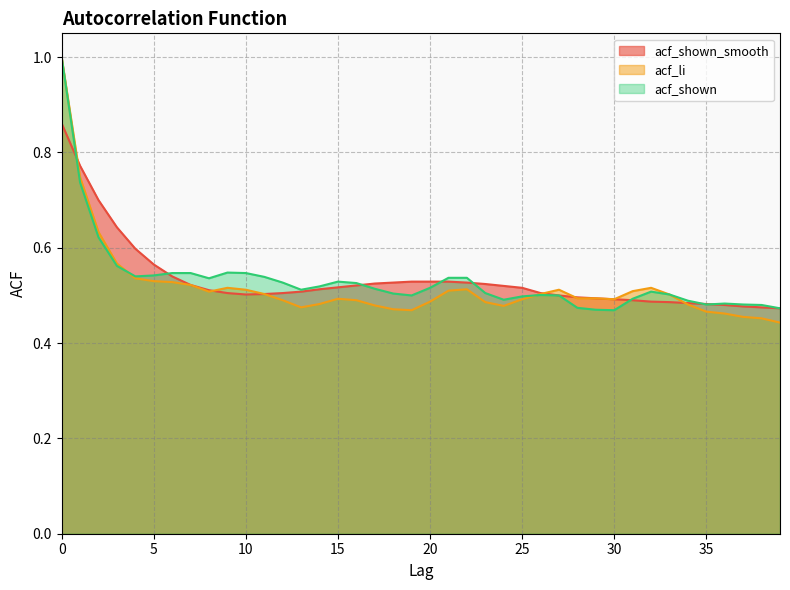

How many series are shown in this chart?

3